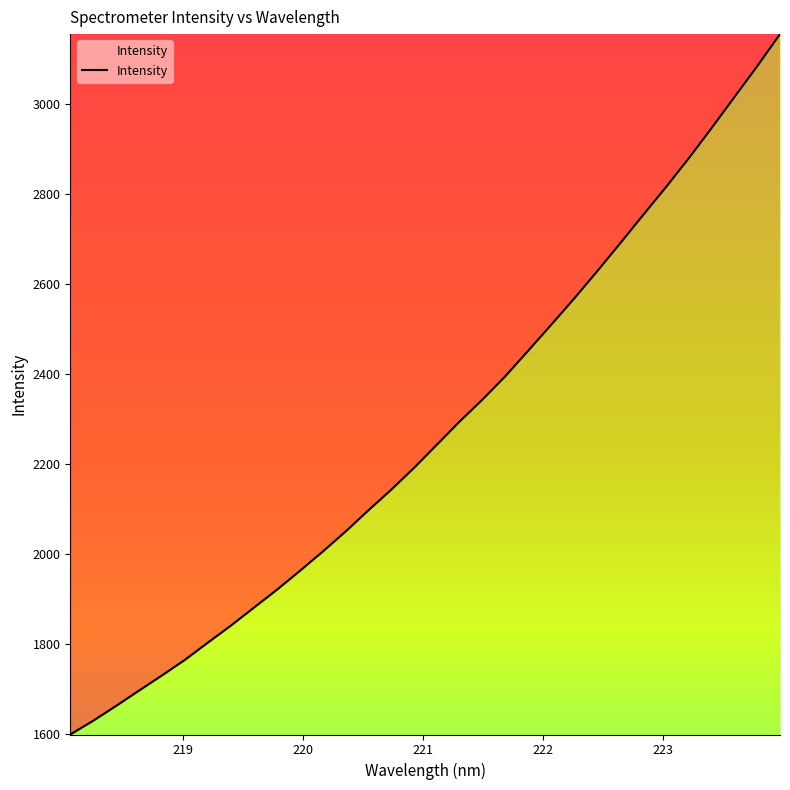

Reading left to right, list all the values displayed in this chart.

1599.0	1629.6	1662.6	1696.7	1730.4	1765.0	1803.2	1840.8	1880.6	1920.2	1962.1	2005.1	2049.6	2097.0	2143.0	2191.7	2243.3	2295.1	2344.1	2396.1	2452.9	2510.3	2568.4	2628.6	2690.4	2753.2	2815.3	2879.6	2946.9	3015.9	3084.7	3156.5